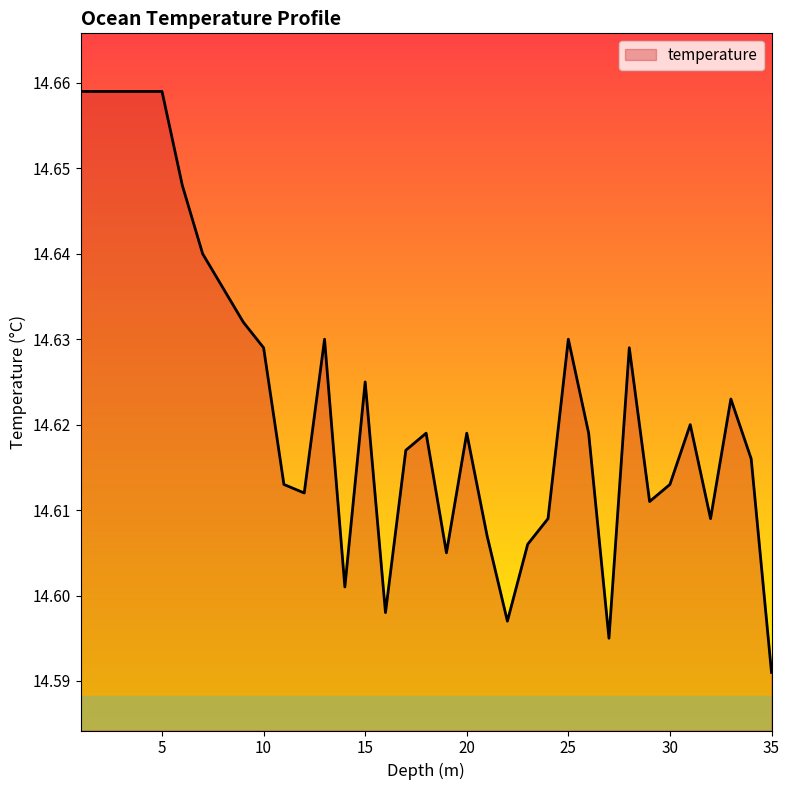

How many distinct data groups are displayed?

1